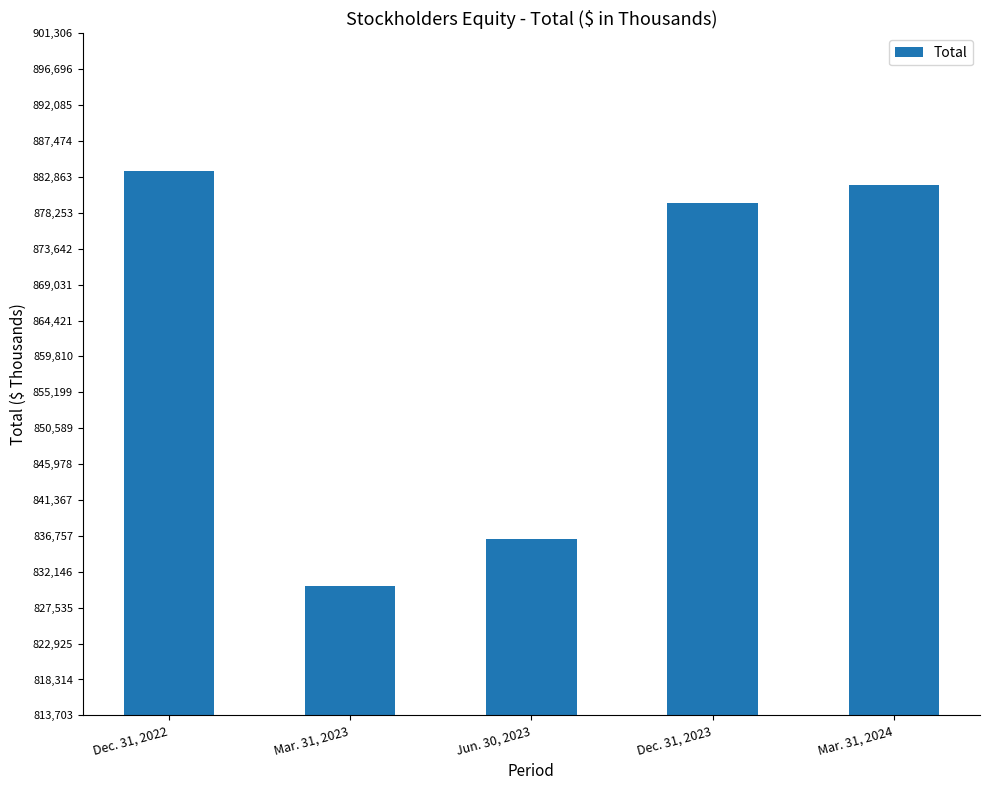

At which label is the value closest to 856972?

Jun. 30, 2023